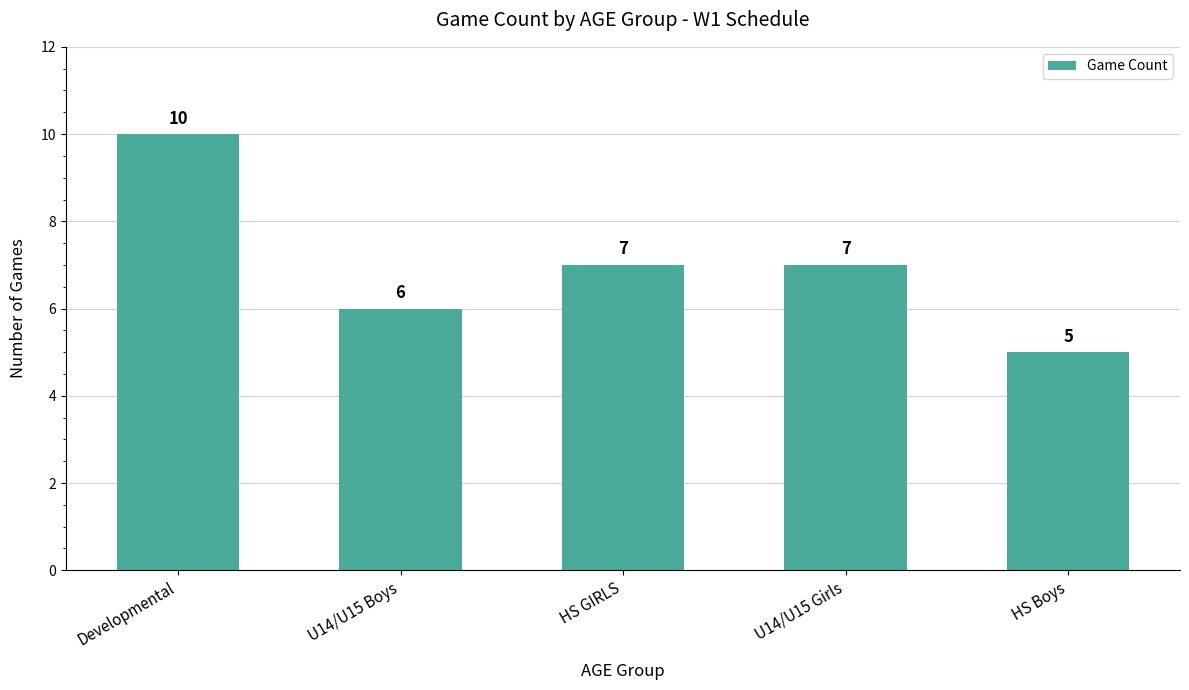

Which label corresponds to the largest value in the chart?

Developmental